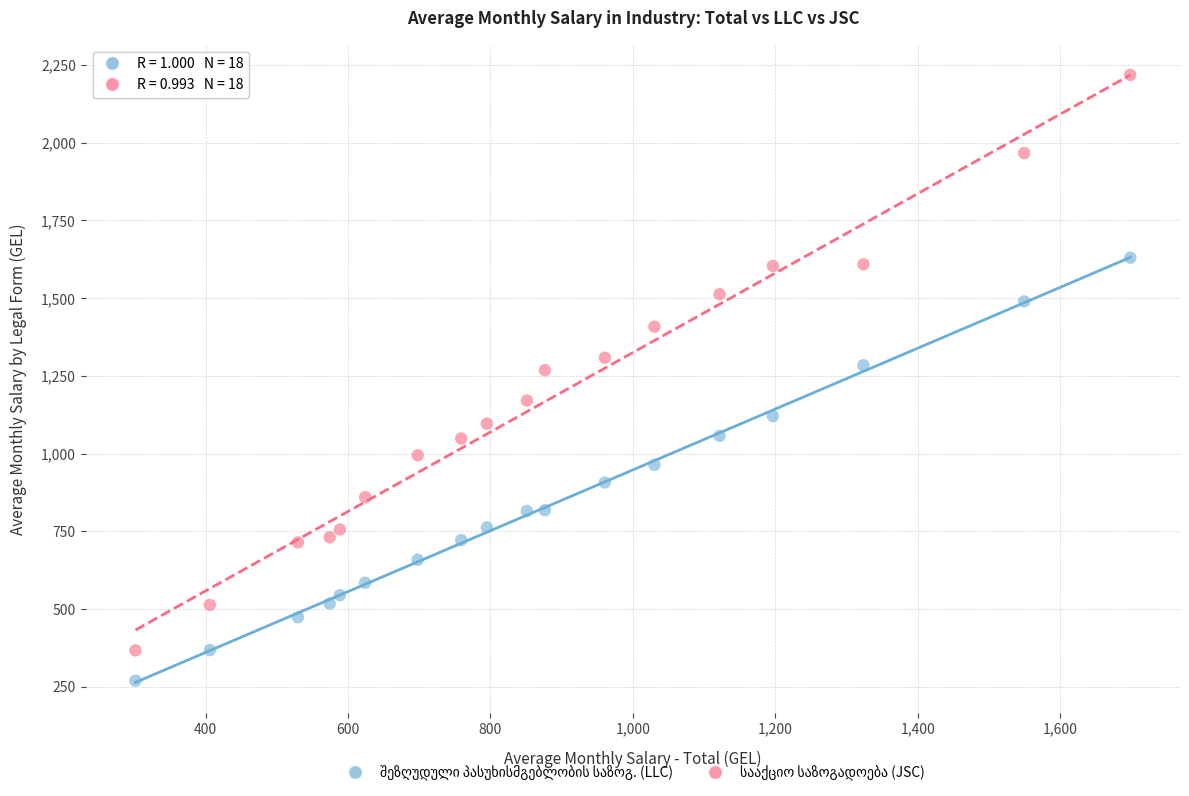

Across all data points, what is the range of Y values (max minus min)?

1948.8